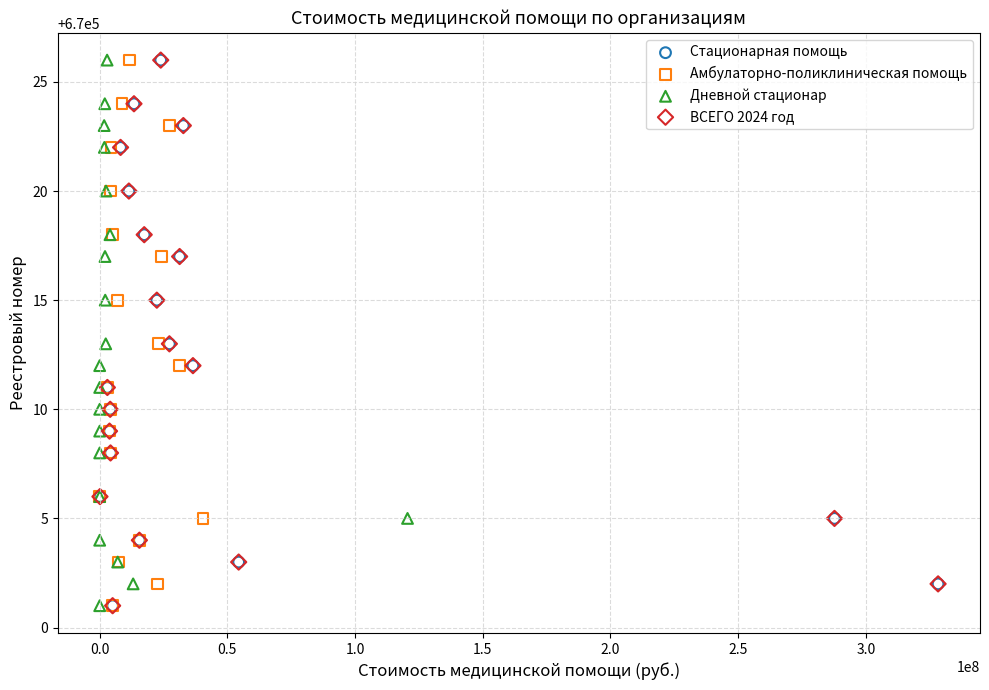

What are all the series names shown in the legend?

Стационарная помощь, Амбулаторно-поликлиническая помощь, Дневной стационар, ВСЕГО 2024 год